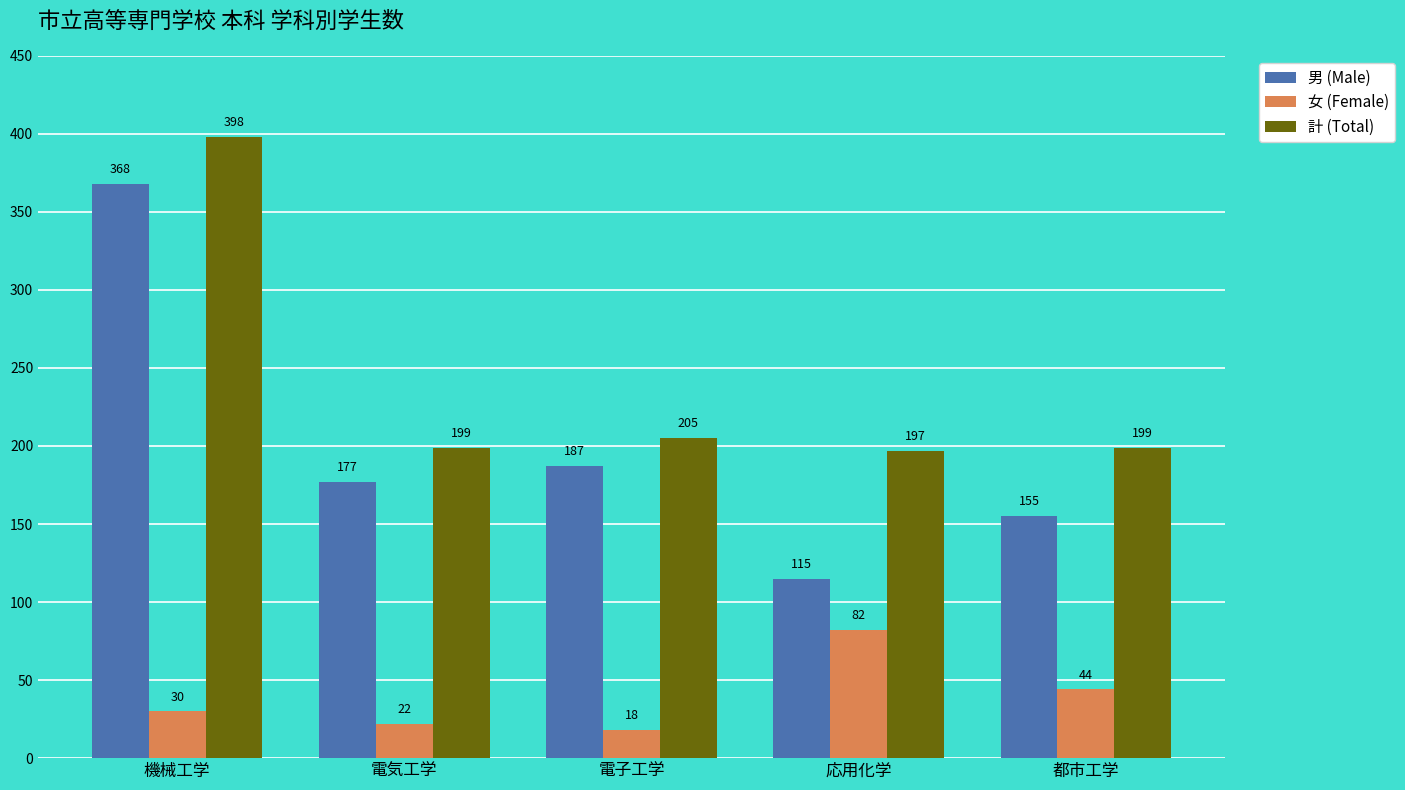

What is the smallest value displayed?

18